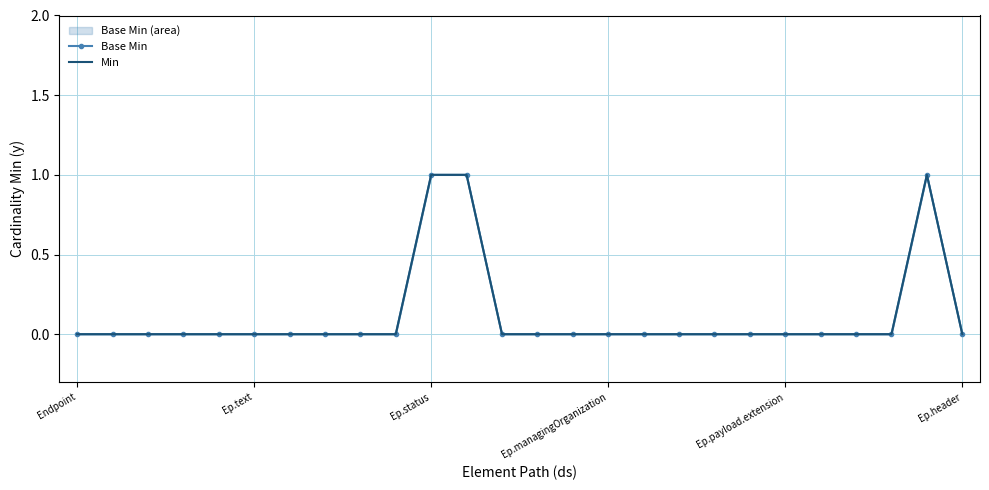

The Base Min series shows 0 at Endpoint. True or false?

True